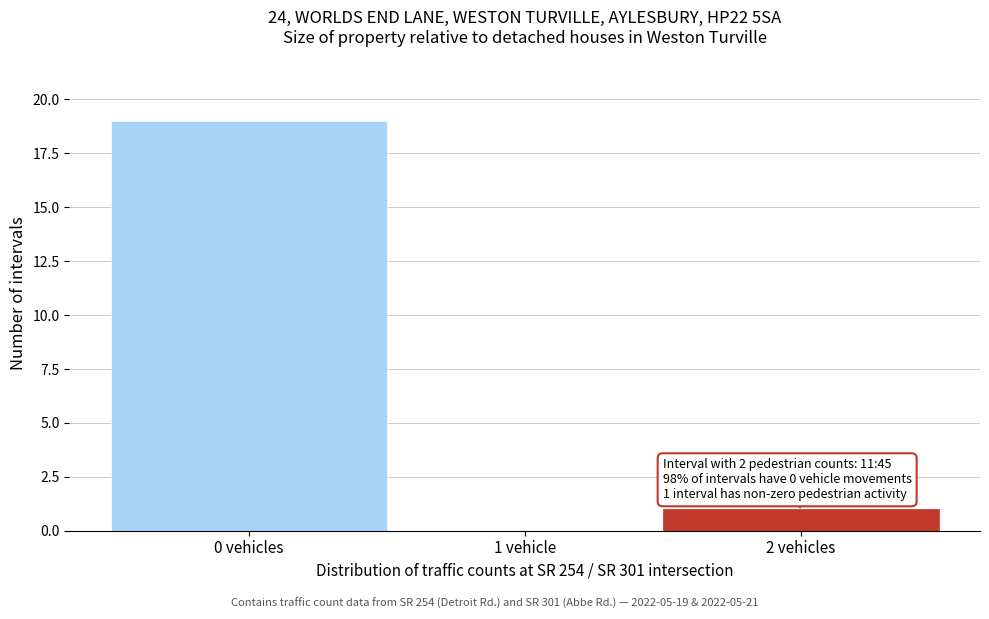

Reading left to right, list all the values displayed in this chart.

0 vehicles=19	1 vehicle=0	2 vehicles=1